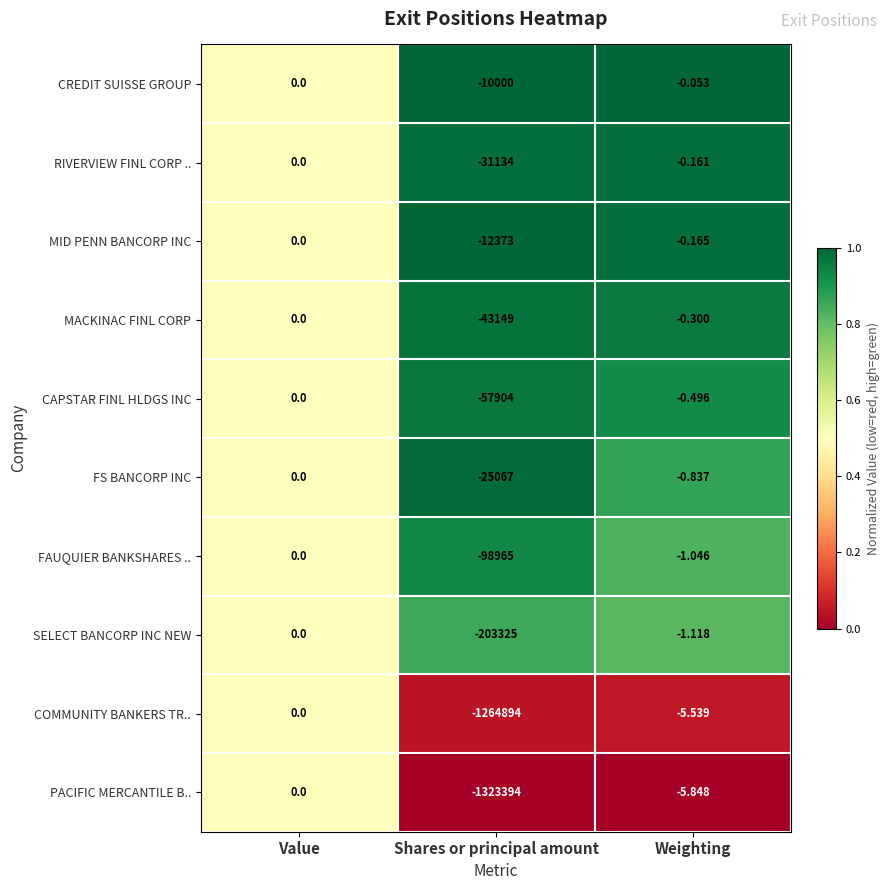

At which label is CAPSTAR FINL HLDGS INC closest to -28952?

Weighting